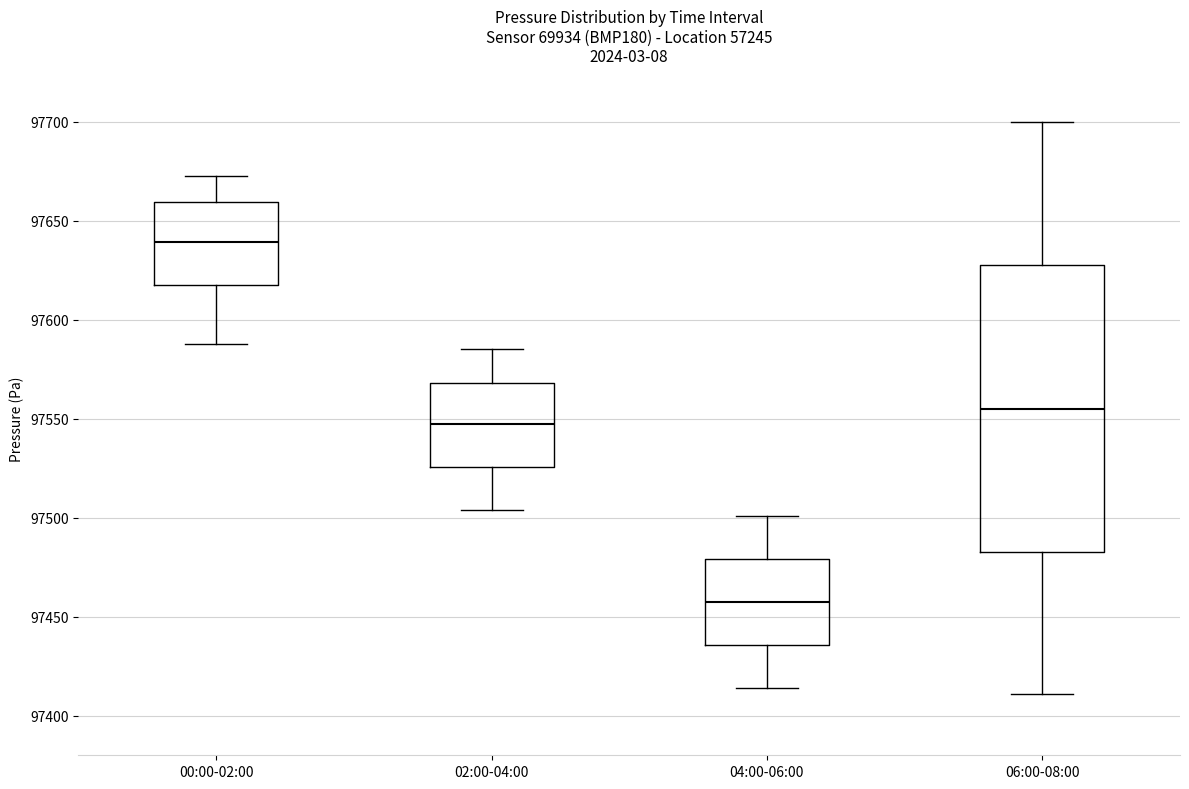

Where does the lower whisker of the box for 06:00-08:00 end on the y-axis? The values are not printed on the chart, so give them approximately, as read against the axis.

97410